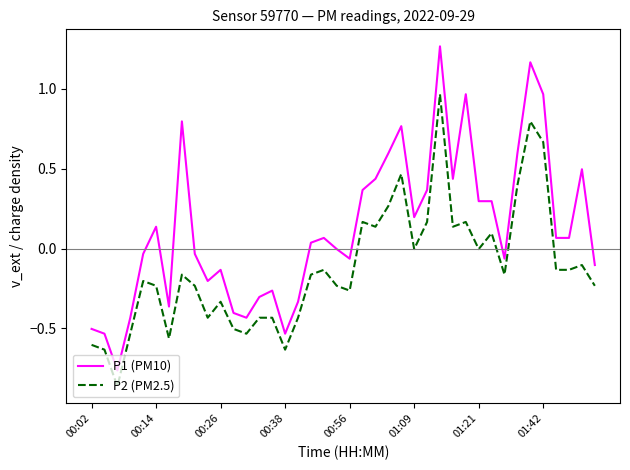

True or false: P1 (PM10) and P2 (PM2.5) intersect in this chart.

False